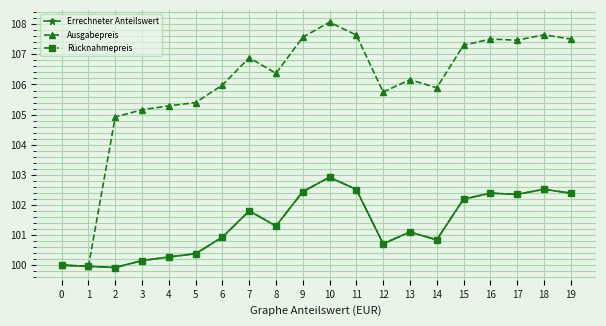

What is the total value across all series at 0?

300.0